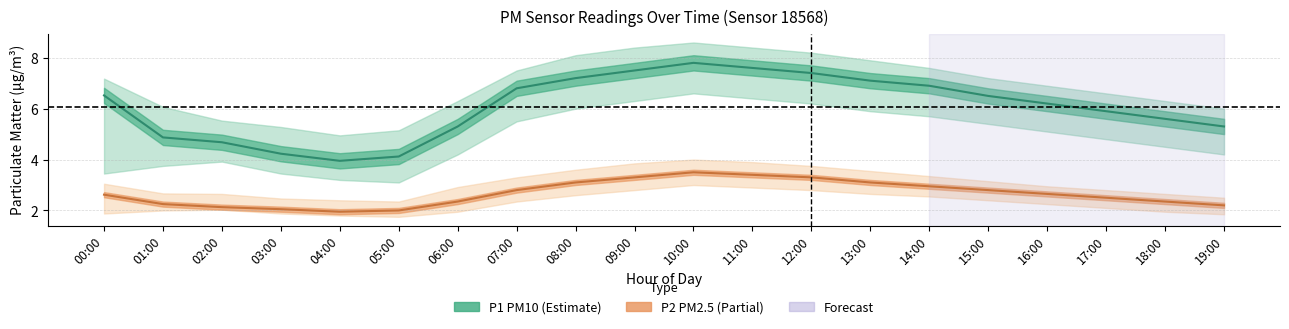

True or false: P1 (PM10) and P2 (PM2.5) intersect in this chart.

False